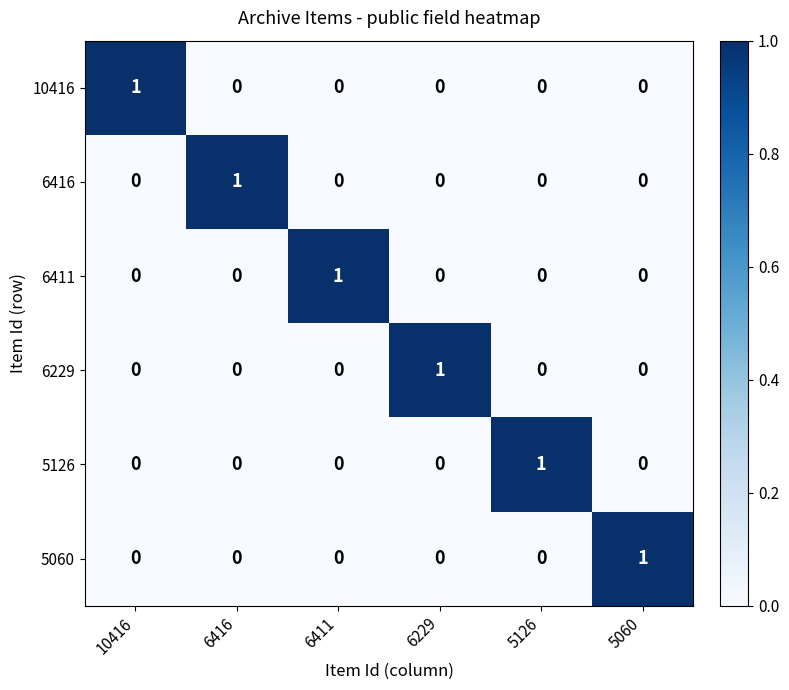

True or false: 5060 has a value of 0 at 6416.

True